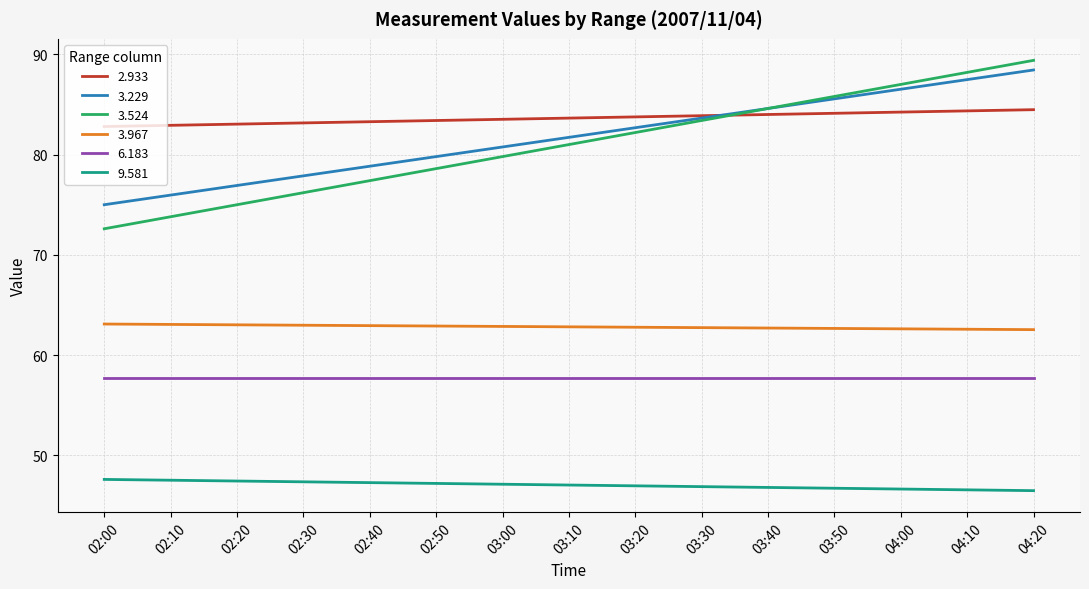

What are all the series names shown in the legend?

2.933, 3.229, 3.524, 3.967, 6.183, 9.581